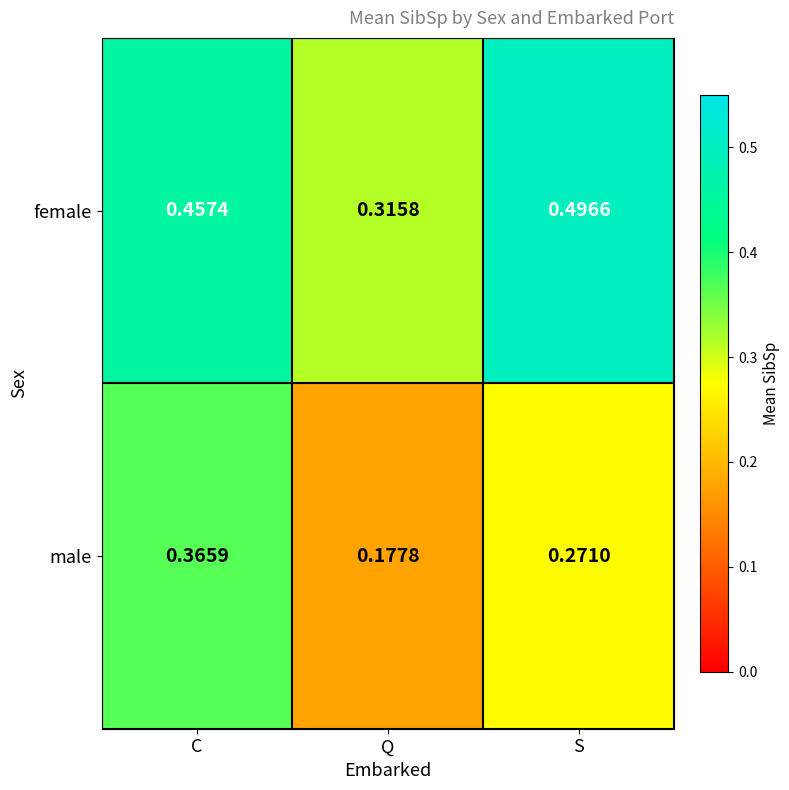

Which category has the highest value across all series?

S